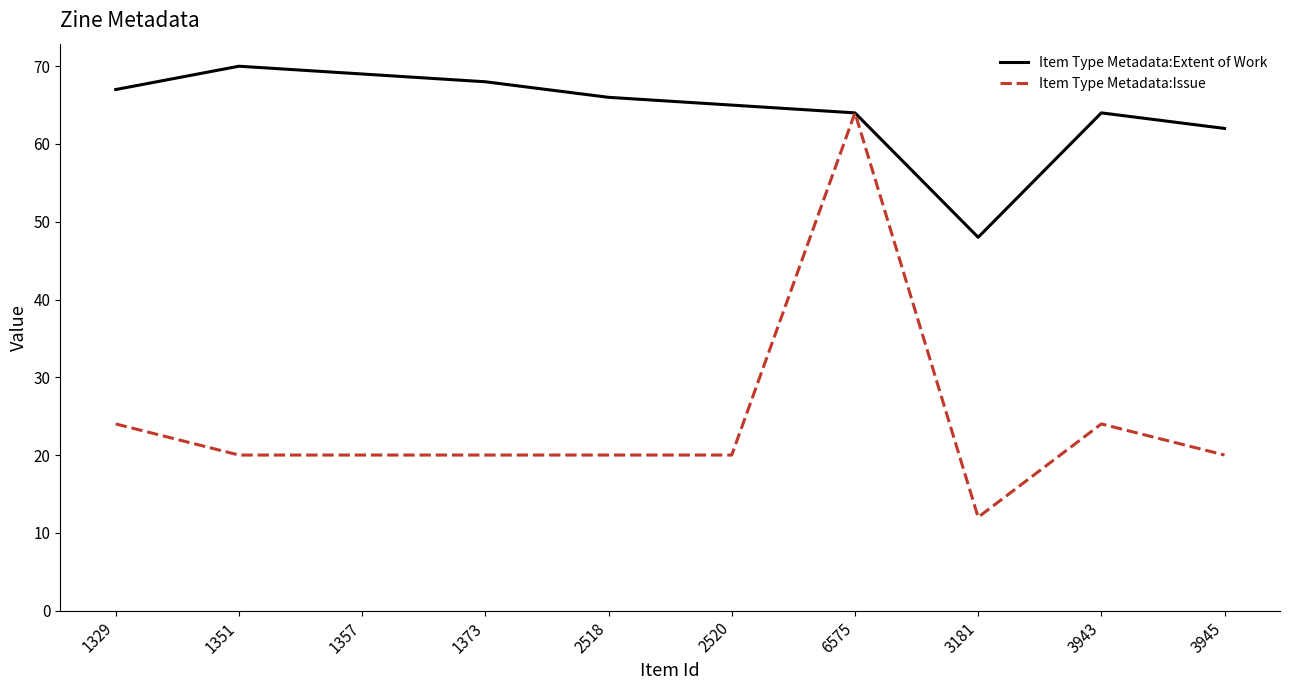

Which category has the lowest value across all series?

3181